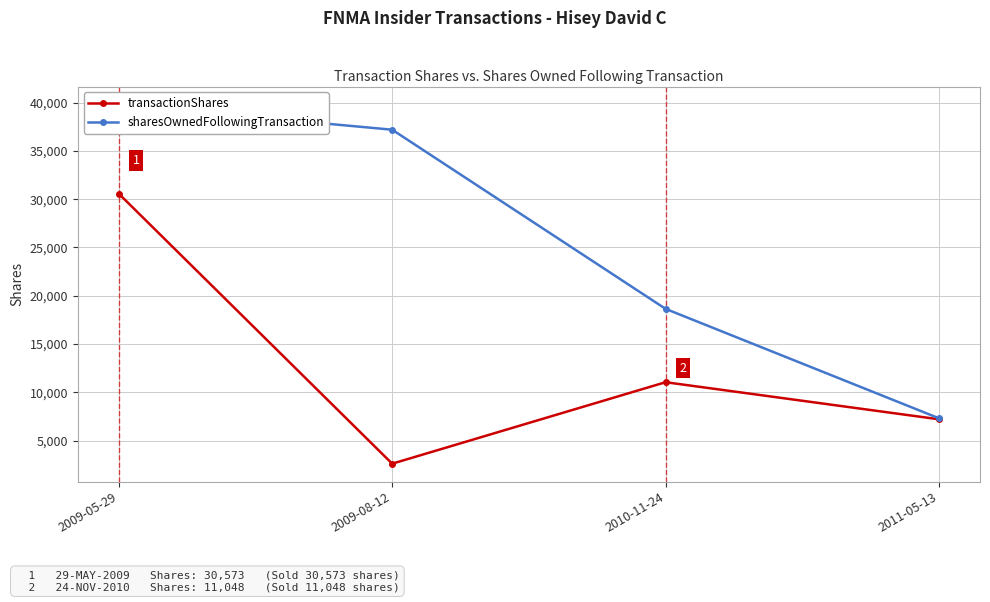

What is the highest value of the transactionShares series?

30573